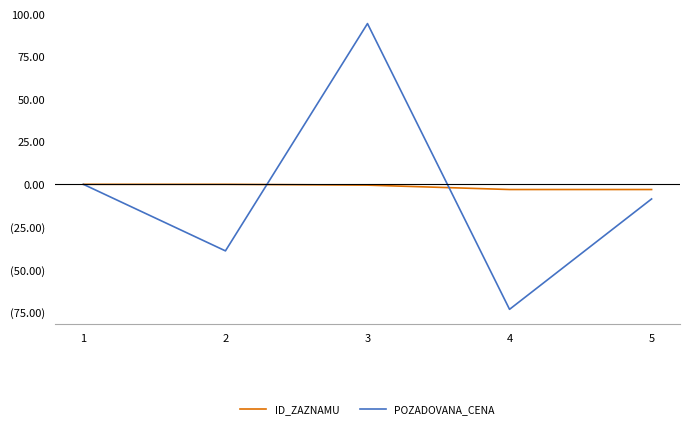

At 3, list the series in order from smallest to largest.

ID_ZAZNAMU, POZADOVANA_CENA